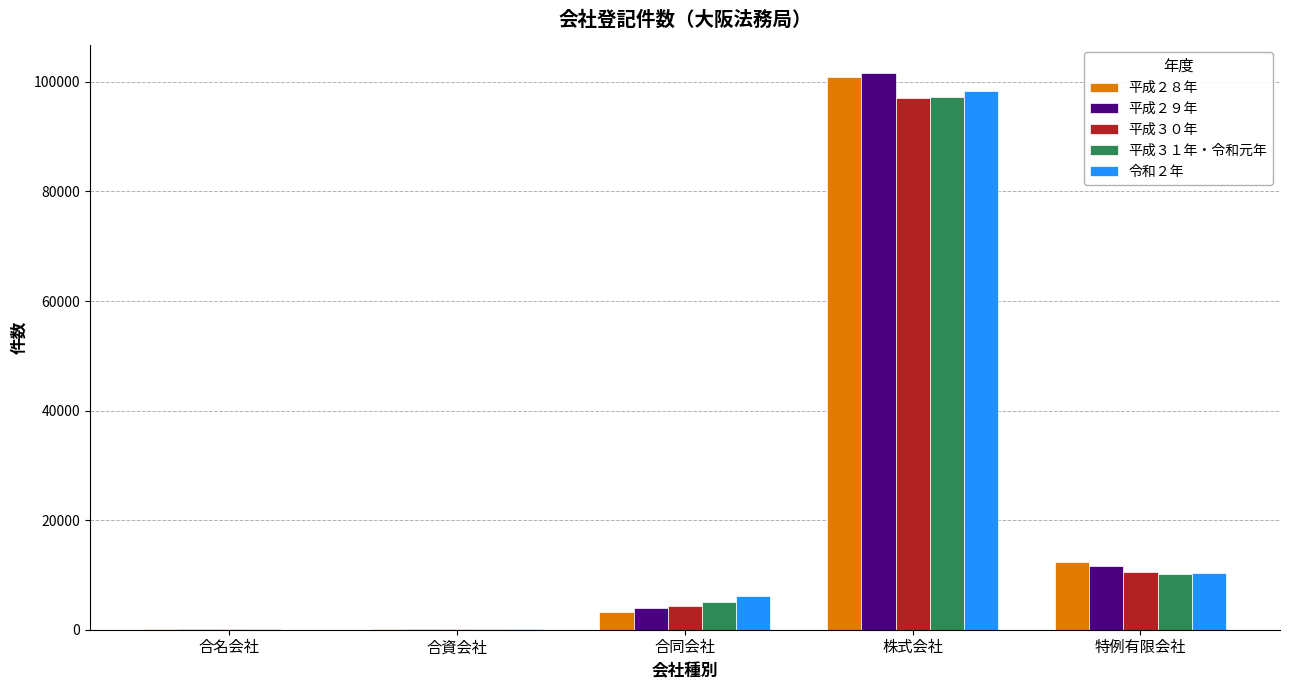

Read the 平成２８年 value at 合同会社, to the nearest 100.

3200